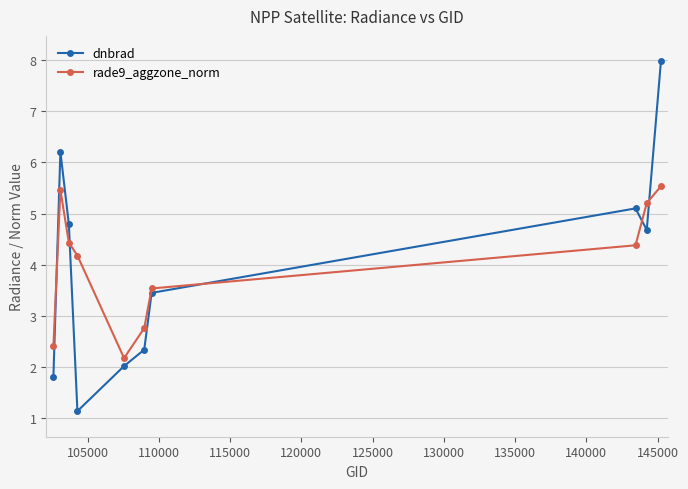

Rank the series by their maximum value, from highest to lowest.

dnbrad, rade9_aggzone_norm